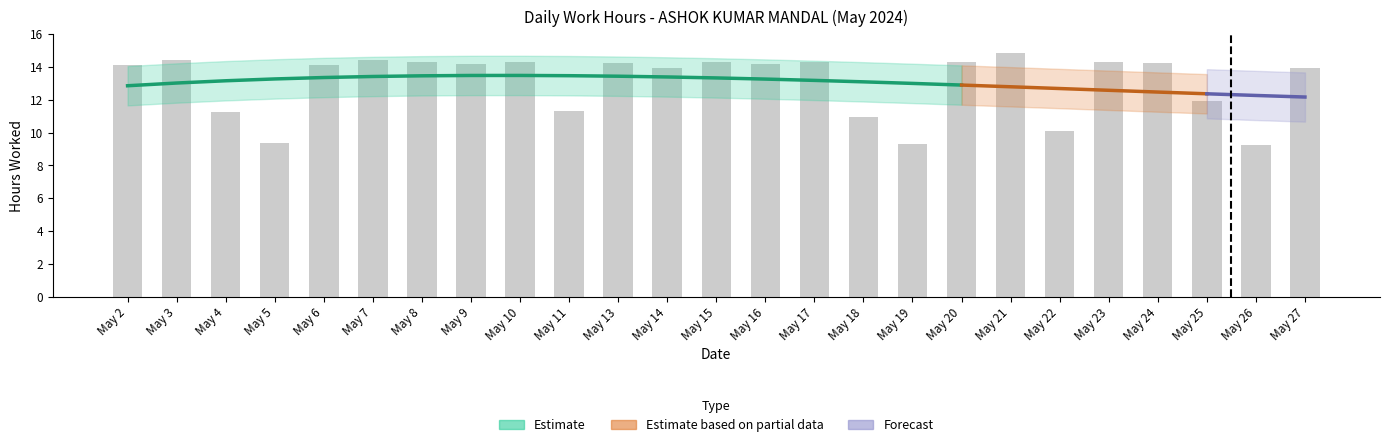

What is the change in value from May 2 to May 19?

-4.8